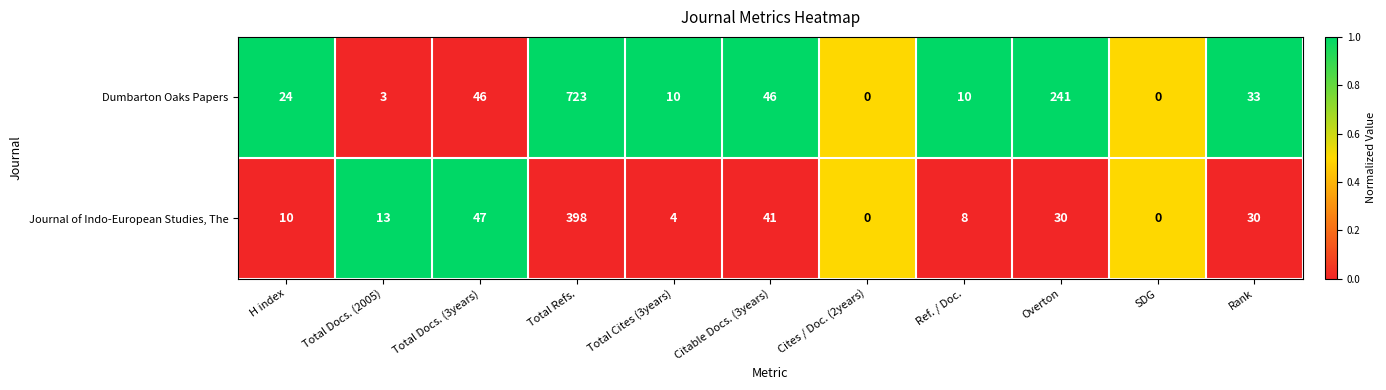

Between Total Refs. and Cites / Doc. (2years), which series saw the biggest shift?

Dumbarton Oaks Papers